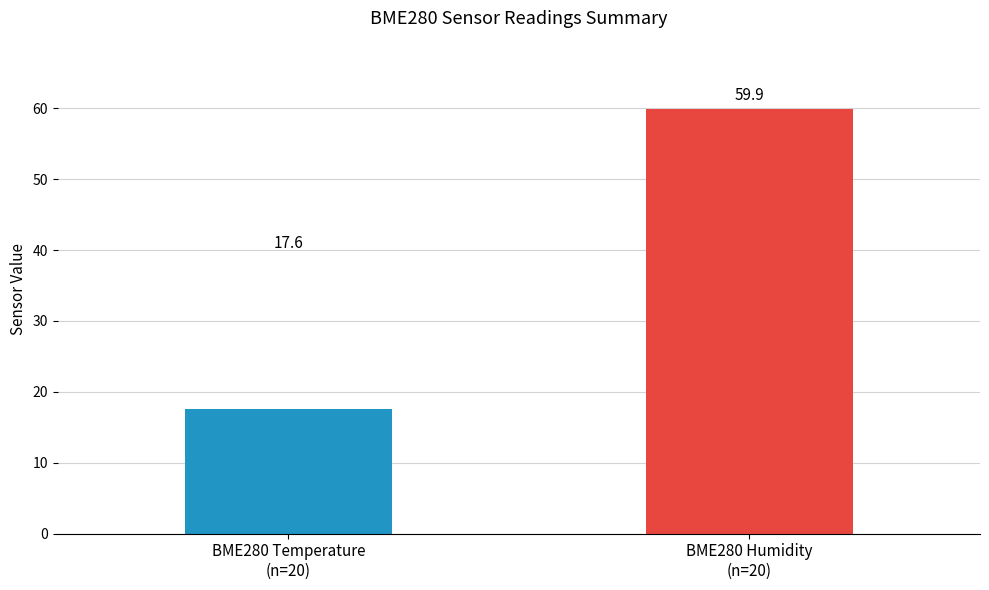

What is the minimum value shown in the chart?

17.6